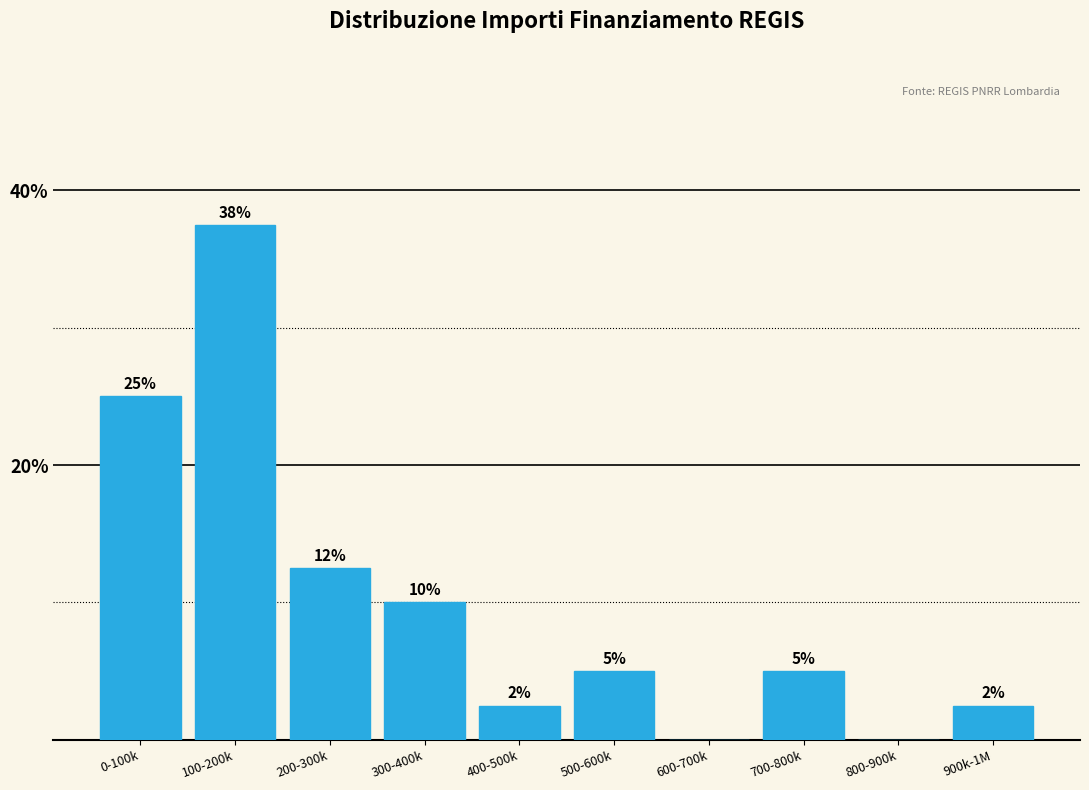

Which label corresponds to the largest value in the chart?

100-200k